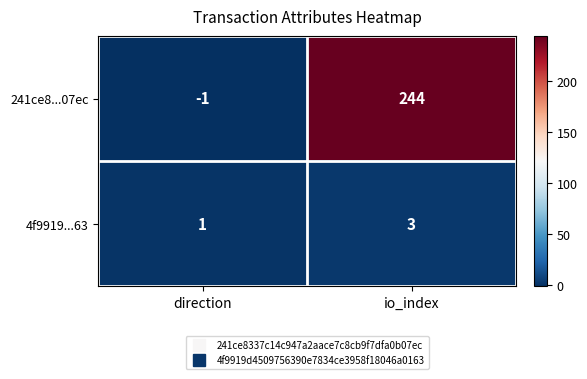

What is the sum of the 241ce8...07ec values at direction and io_index?

243